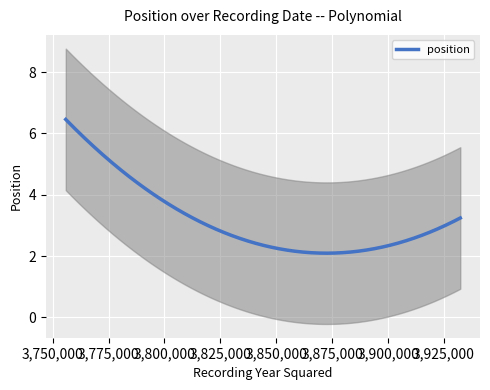

What is the sum of all values?

36